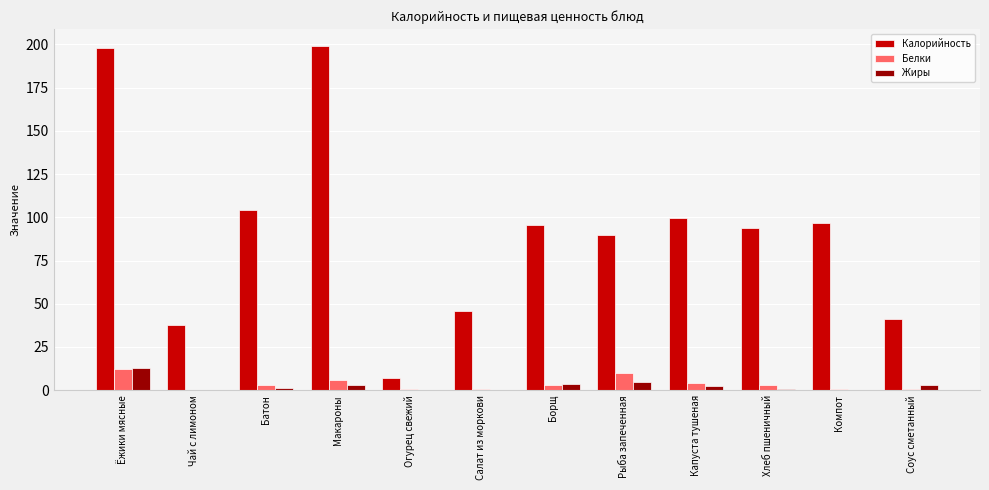

At which label does Белки first exceed 3?

Ёжики мясные